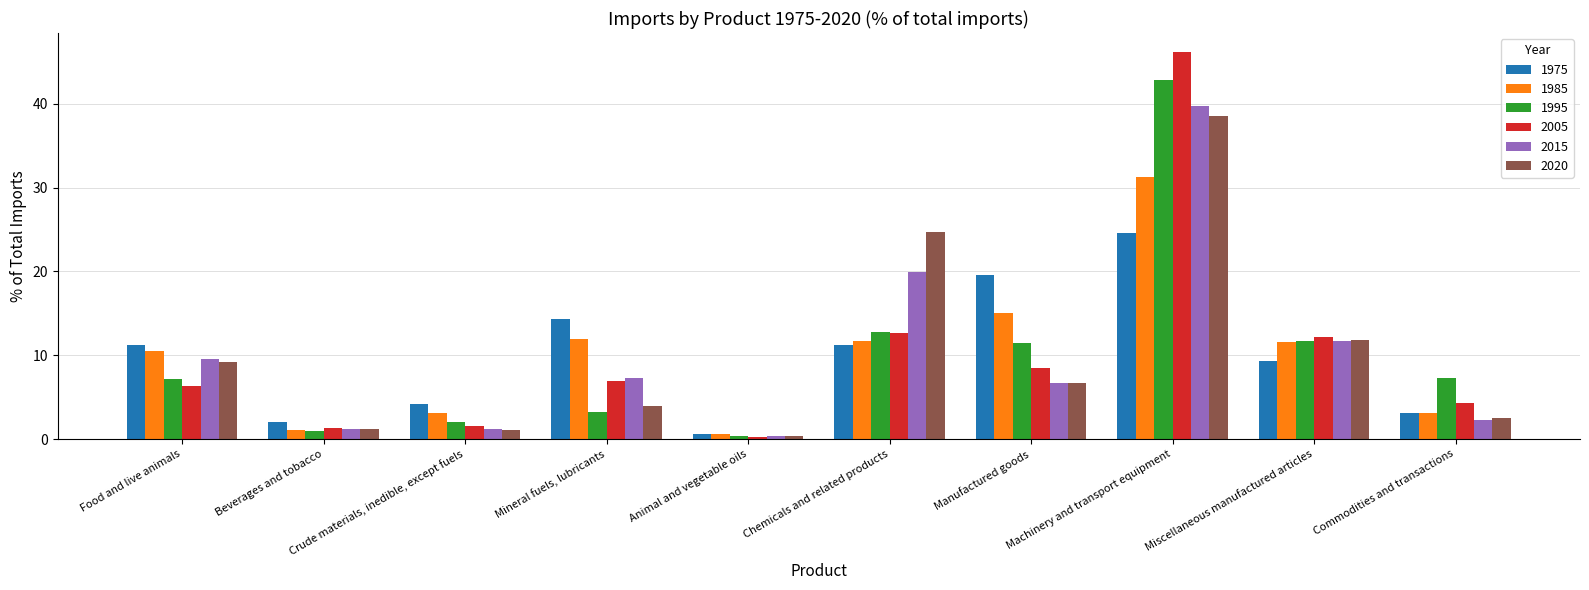

The value of 1985 at Machinery and transport equipment is 54.0. True or false?

False